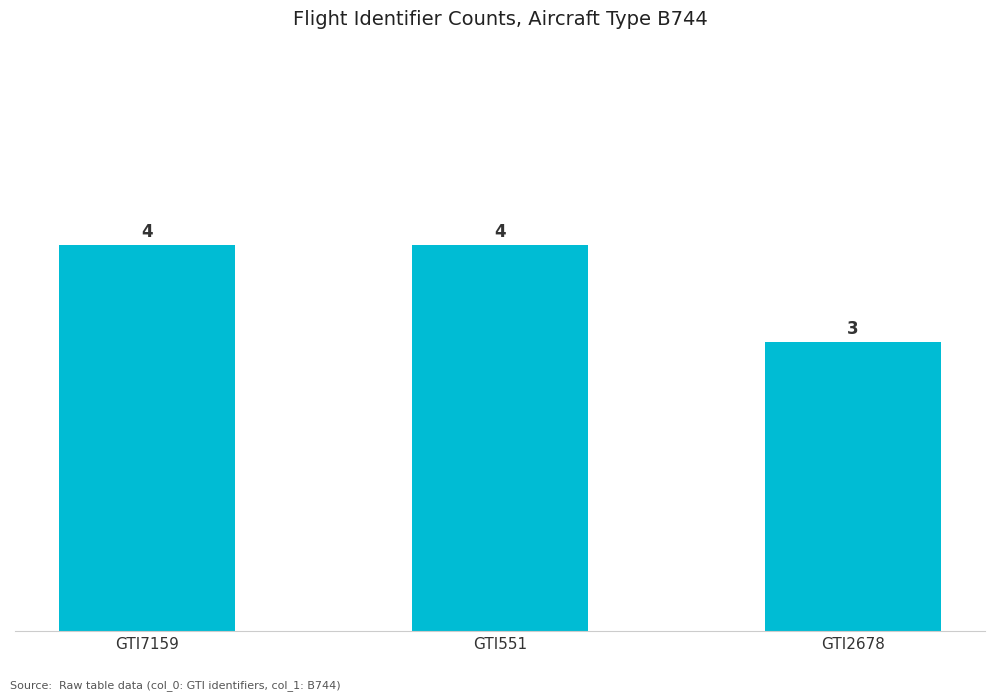

Between GTI2678 and GTI551, which is larger?

GTI551